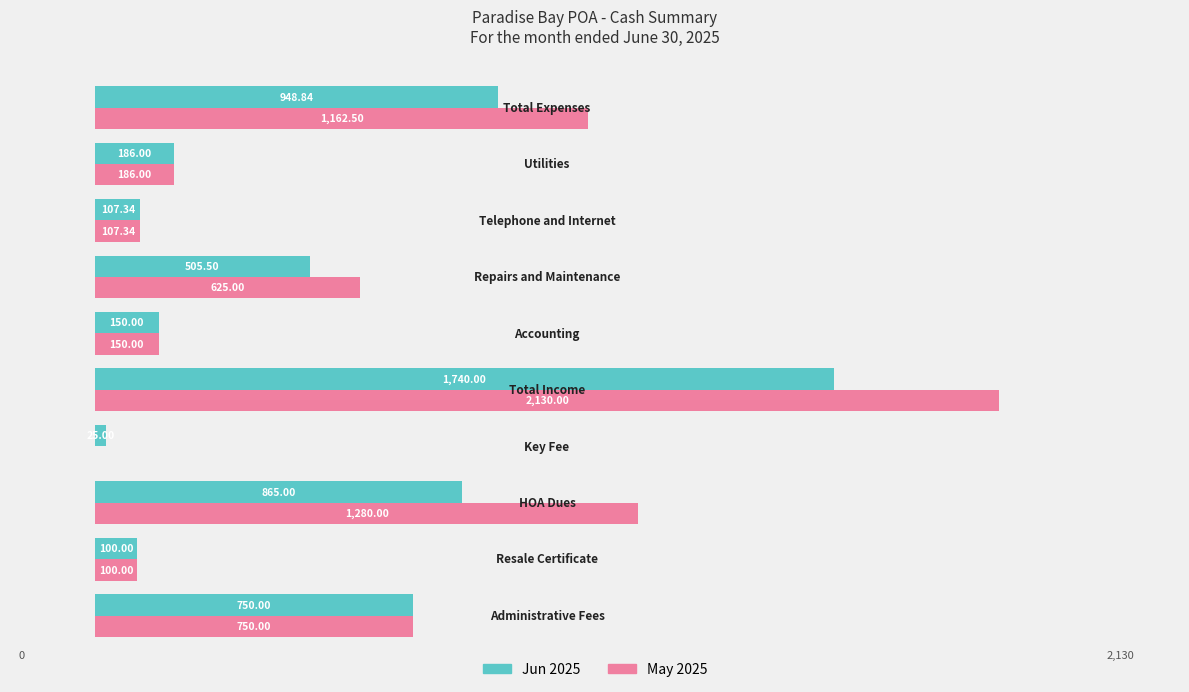

Which series has the largest total across all categories?

May 2025